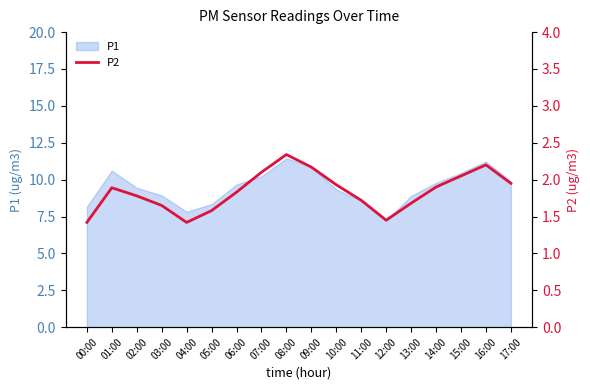

Reading right to left, transcribe all the data shown in this chart.

17:00=1.9	16:00=2.2	15:00=2.0	14:00=1.9	13:00=1.7	12:00=1.4	11:00=1.7	10:00=1.9	09:00=2.2	08:00=2.3	07:00=2.1	06:00=1.8	05:00=1.6	04:00=1.4	03:00=1.6	02:00=1.8	01:00=1.9	00:00=1.4